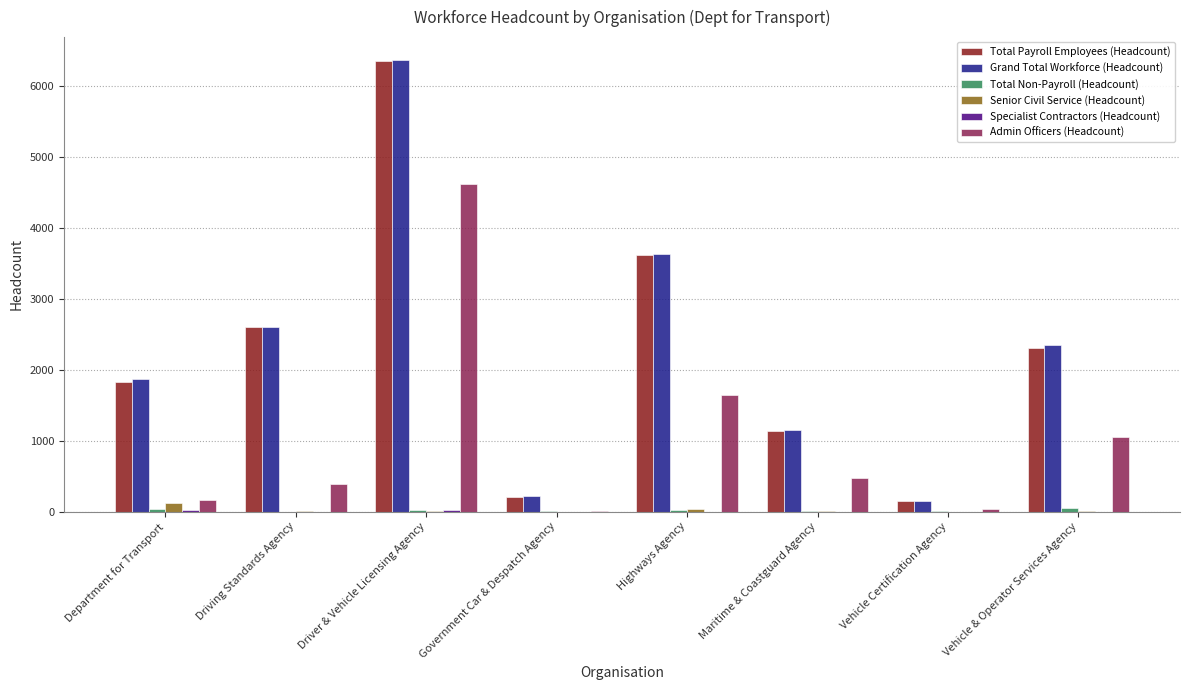

Where is Total Payroll Employees (Headcount) nearest to the value 3251?

Highways Agency